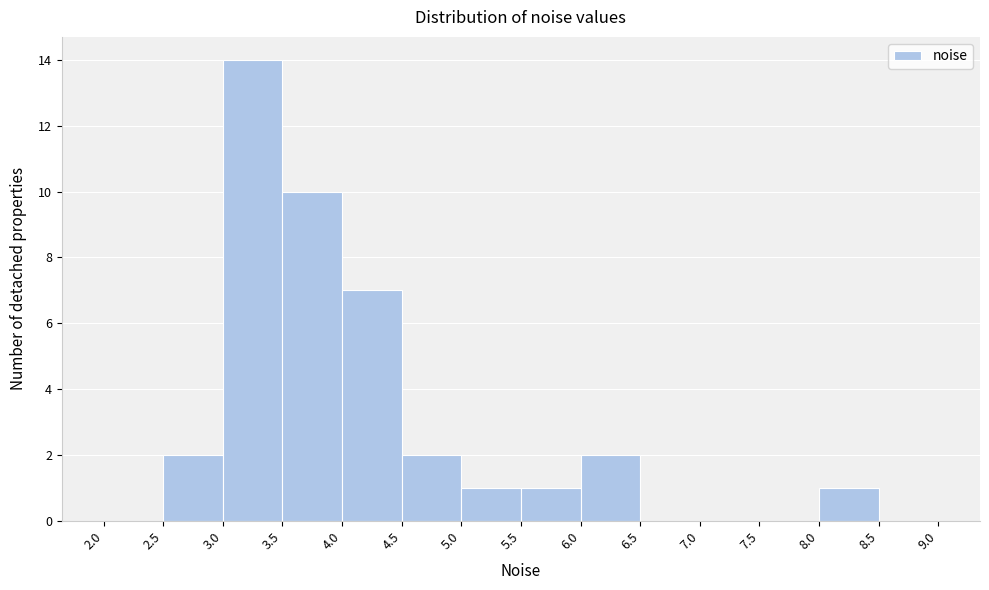

Which range on the x-axis has the tallest bar?

3.0 to 3.5